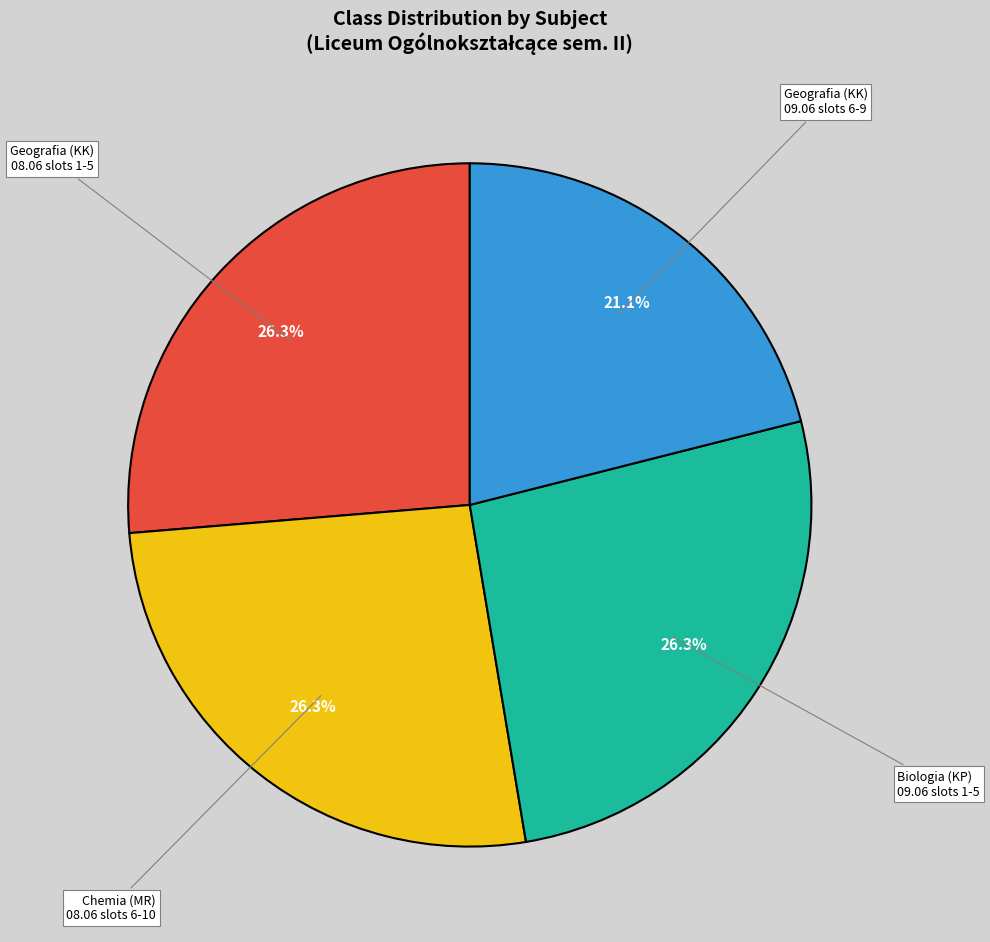

Count the number of slices in the pie.

4